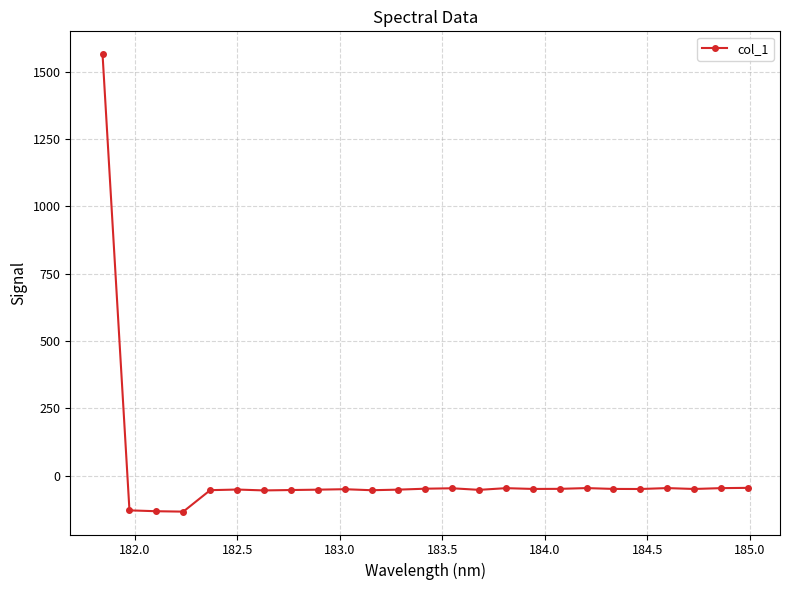

What is the value of the 11th point from the left?

-53.8